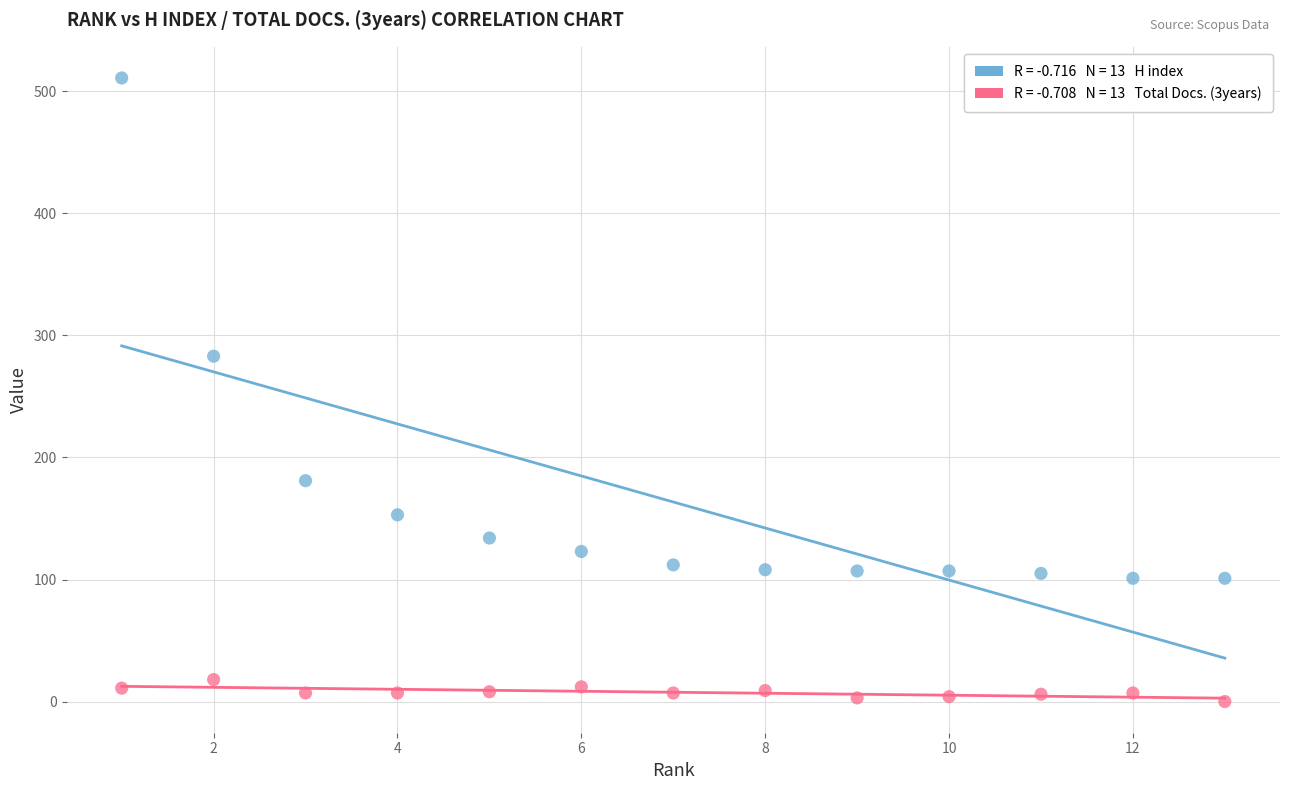

Across all data points, what is the range of X values (max minus min)?

12